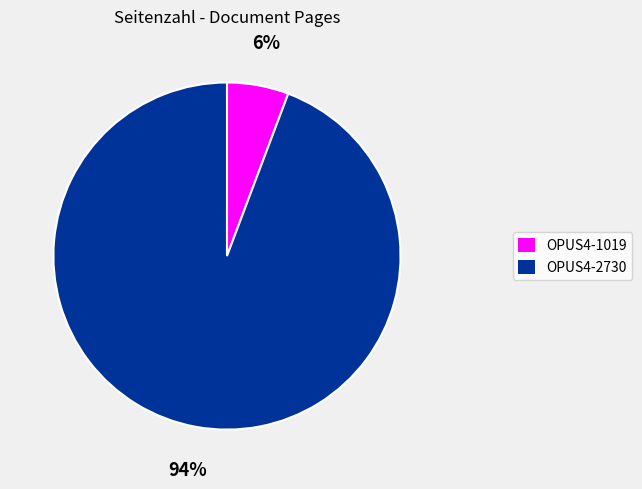

Which category has the biggest portion of the pie?

OPUS4-2730